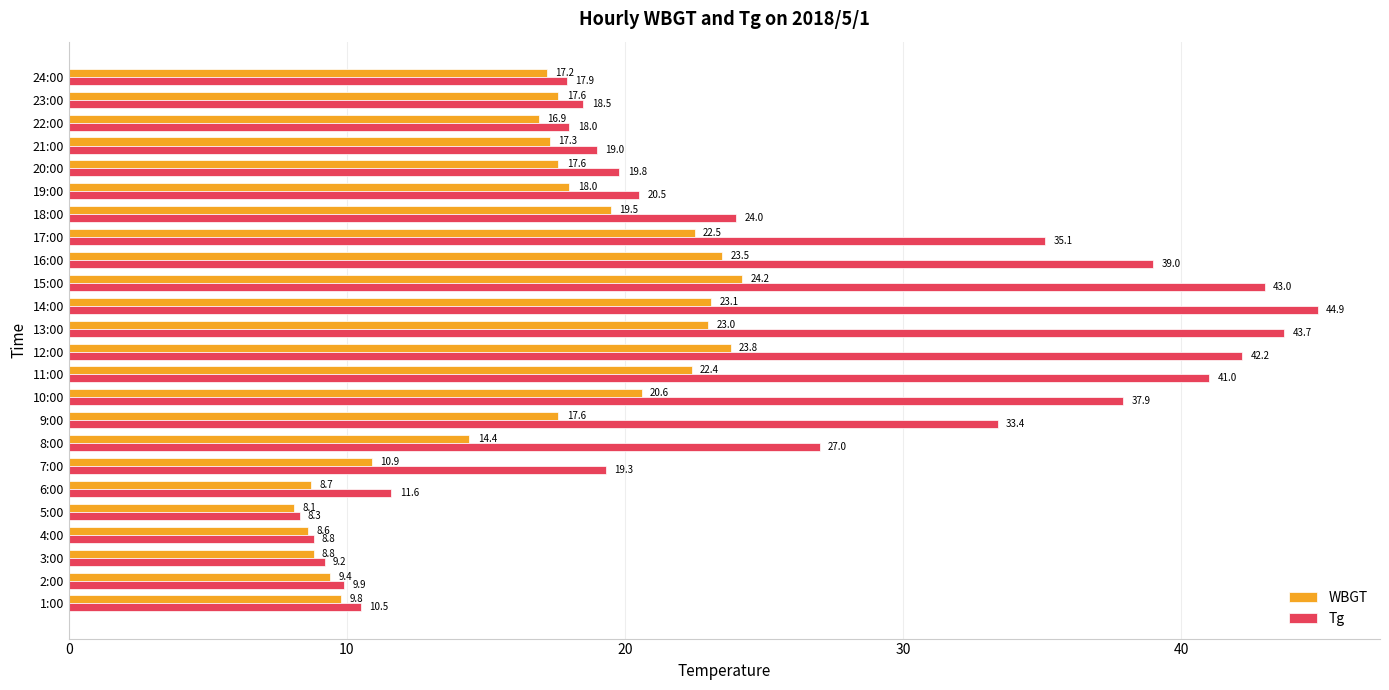

What is the minimum value shown in the chart?

8.1